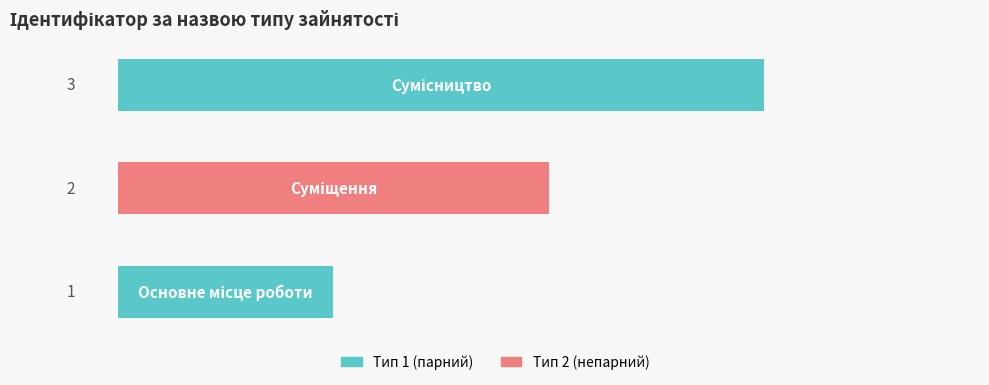

Does the chart contain any negative values?

No